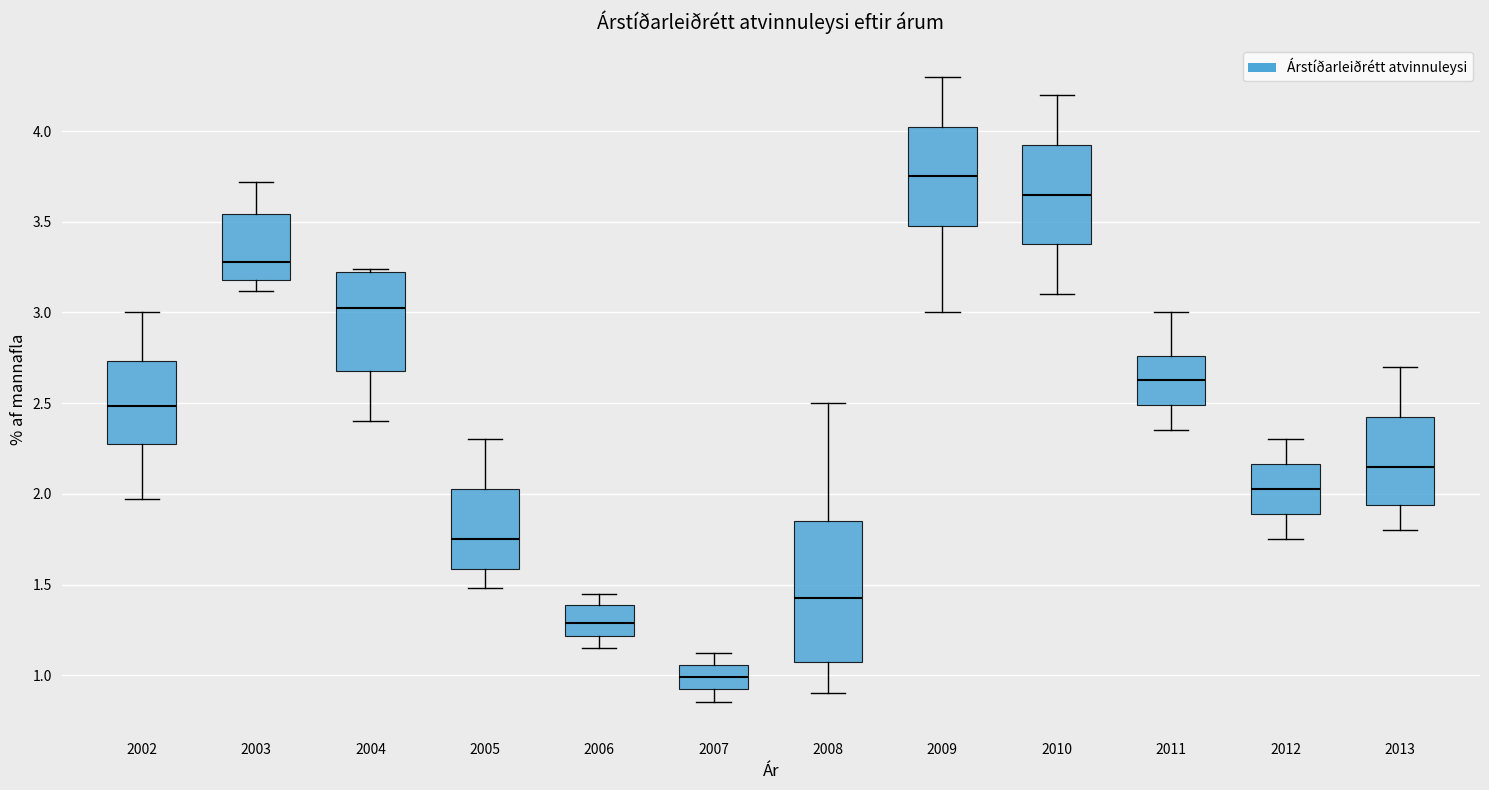

Which box's median line is the highest?

2009